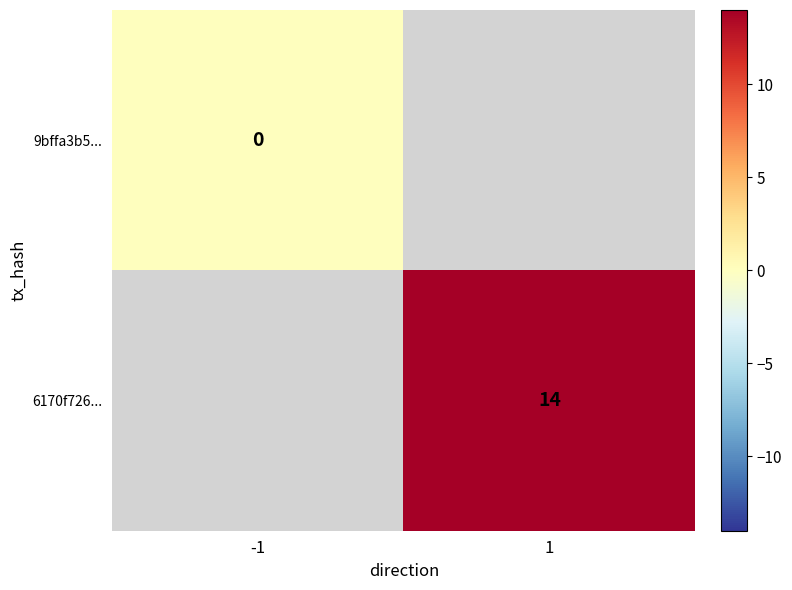

Which has a higher value, -1 or 1?

1